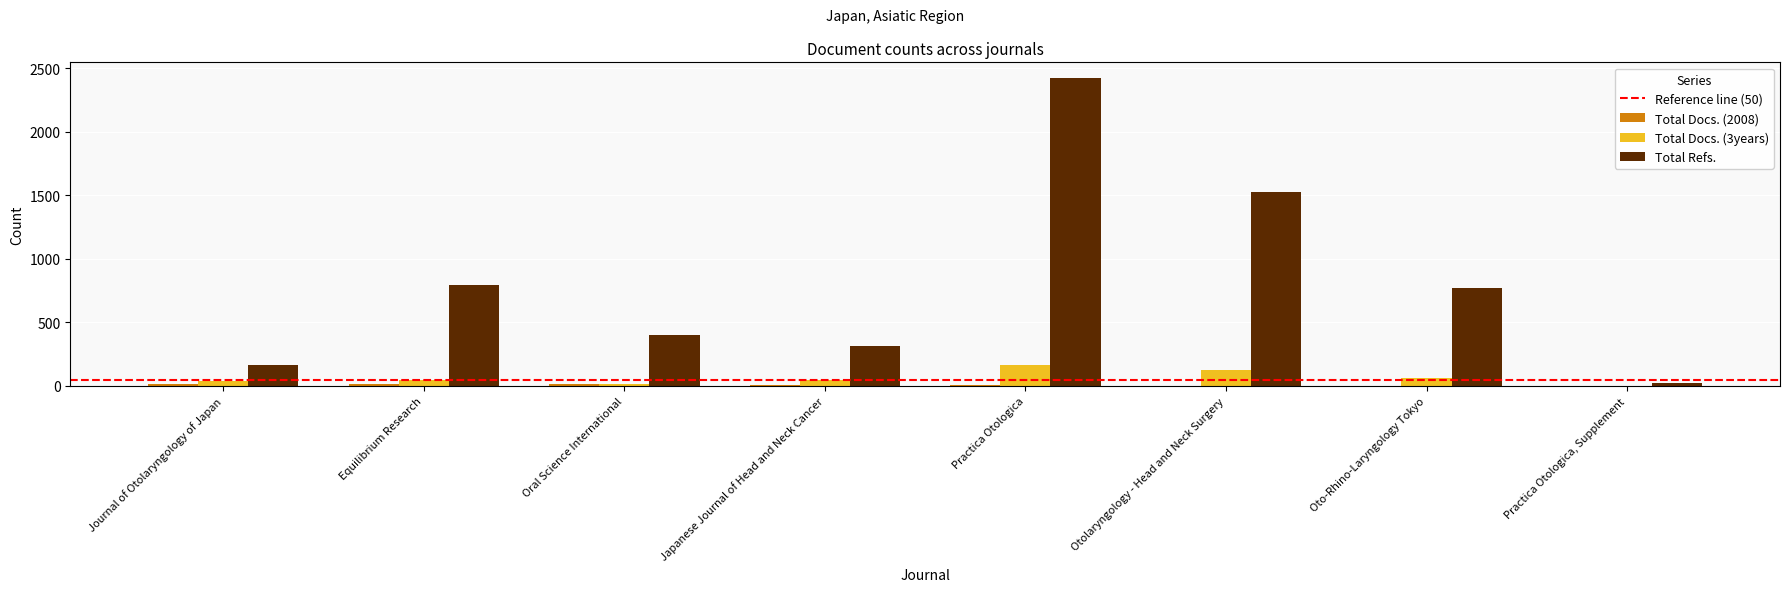

What is the sum of all Total Refs. values?

6419